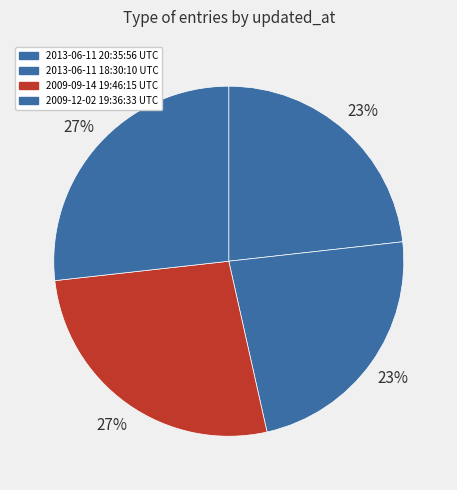

To the nearest percent, what is the combined percentage of 2009-09-14 19:46:15 UTC and 2013-06-11 20:35:56 UTC?

50%